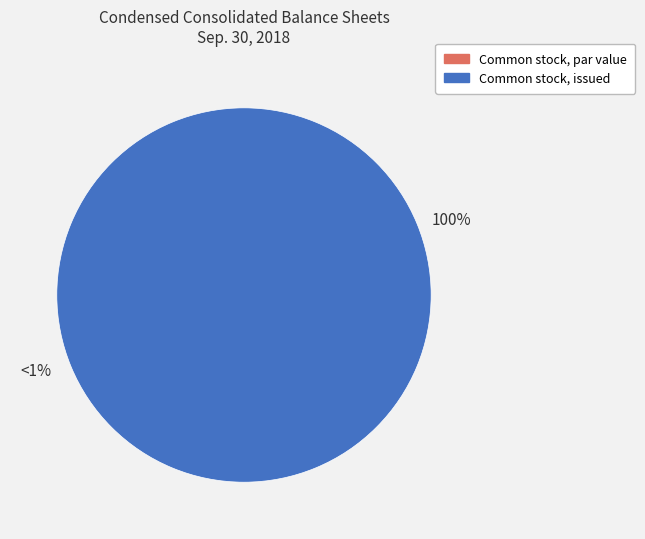

To the nearest percent, what is the average slice percentage?

50%